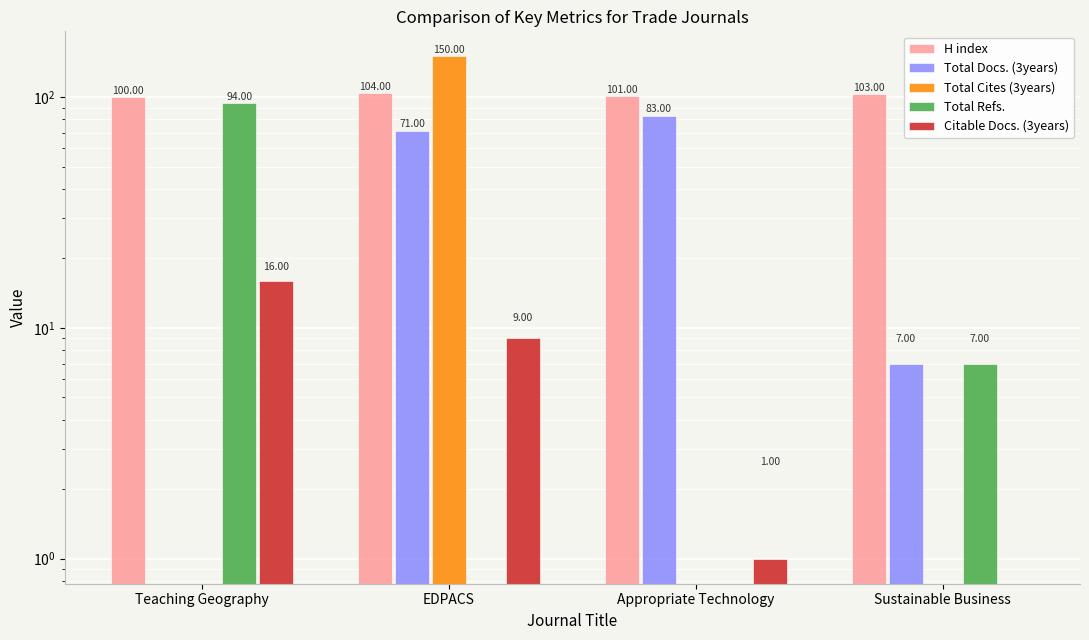

Which series has the widest spread of values?

Total Cites (3years)